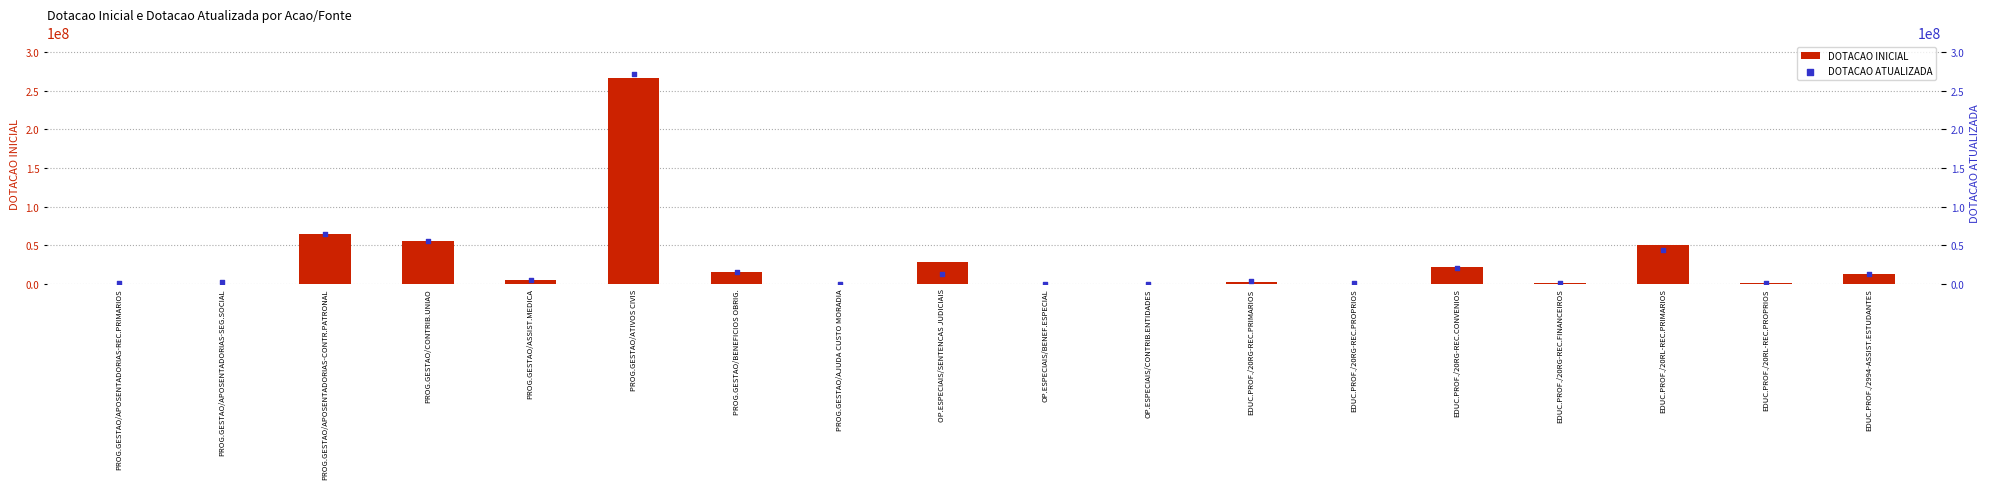

At which category is the sum across all series the highest?

PROG.GESTAO/ATIVOS CIVIS